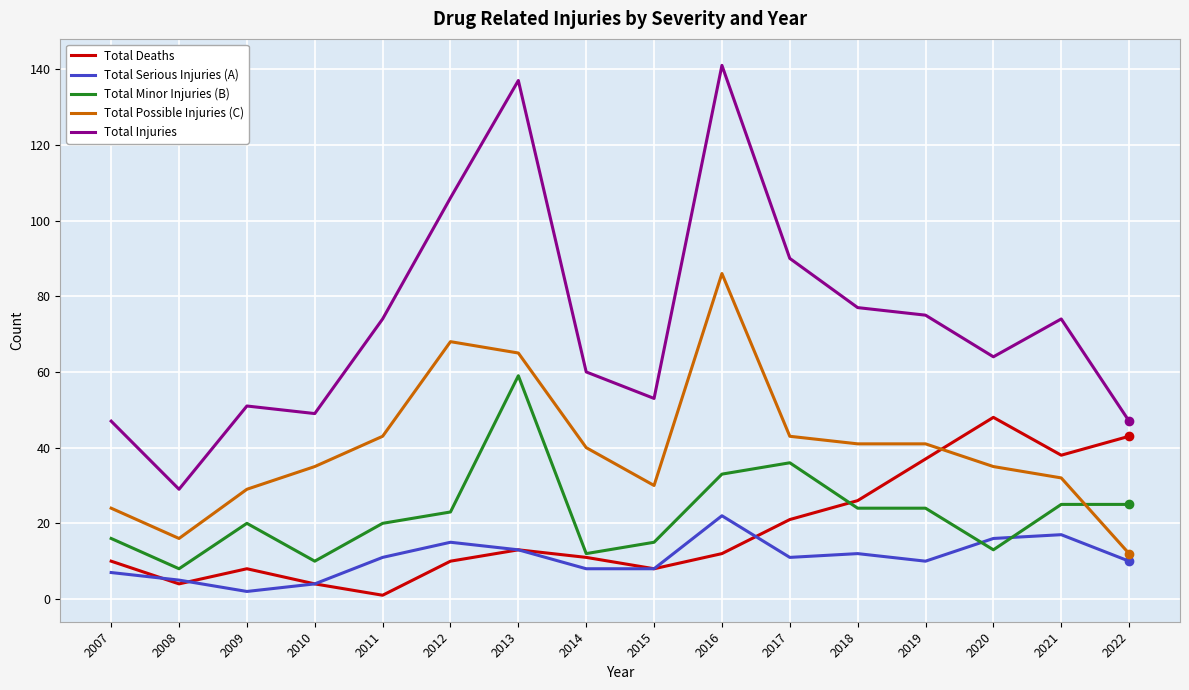

True or false: Total Possible Injuries (C) has a value of 10 at 2017.

False